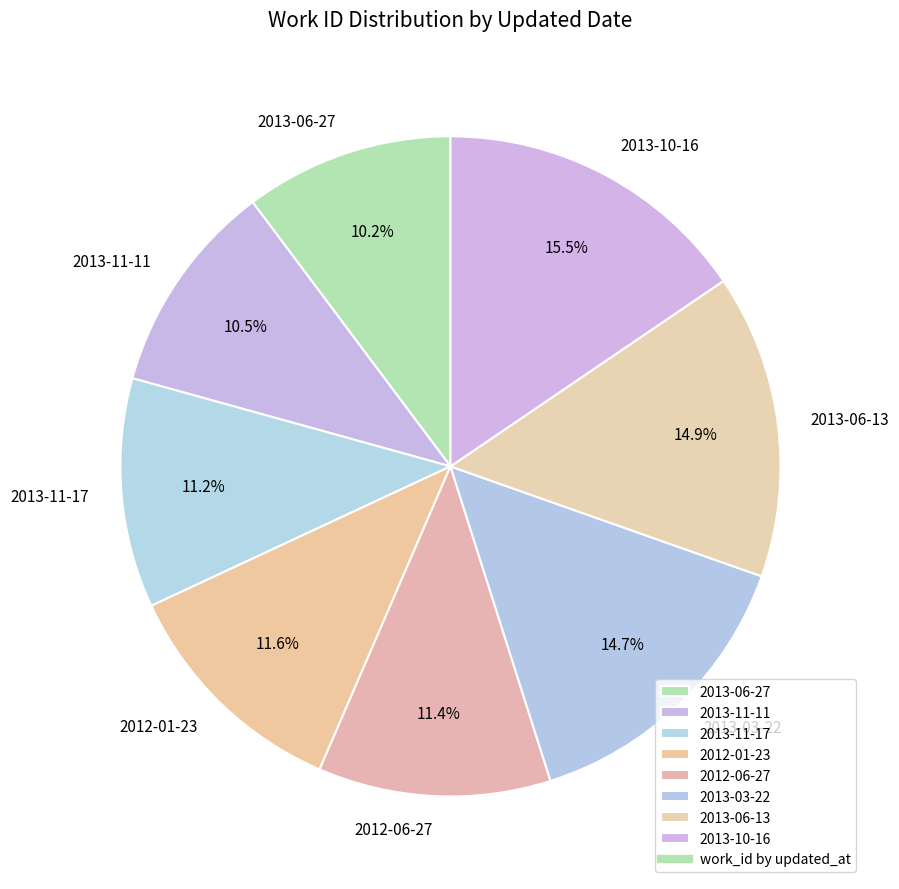

To the nearest percent, what is the combined percentage of 2013-10-16 and 2013-03-22?

30%